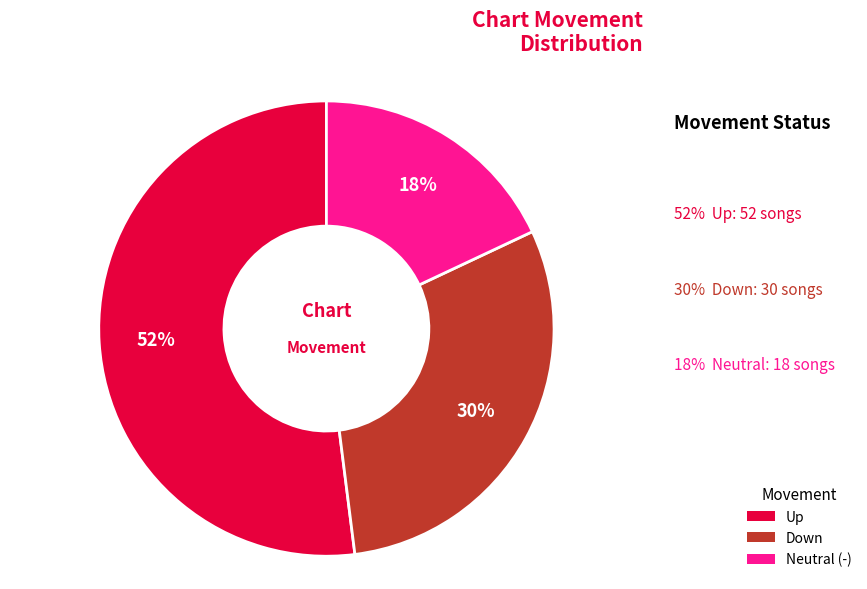

Rank the categories by value from highest to lowest.

Up, Down, Neutral (-)